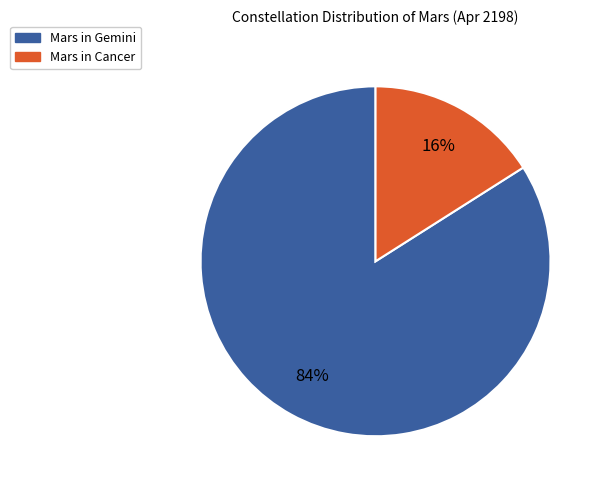

To the nearest percent, what is the average slice percentage?

50%